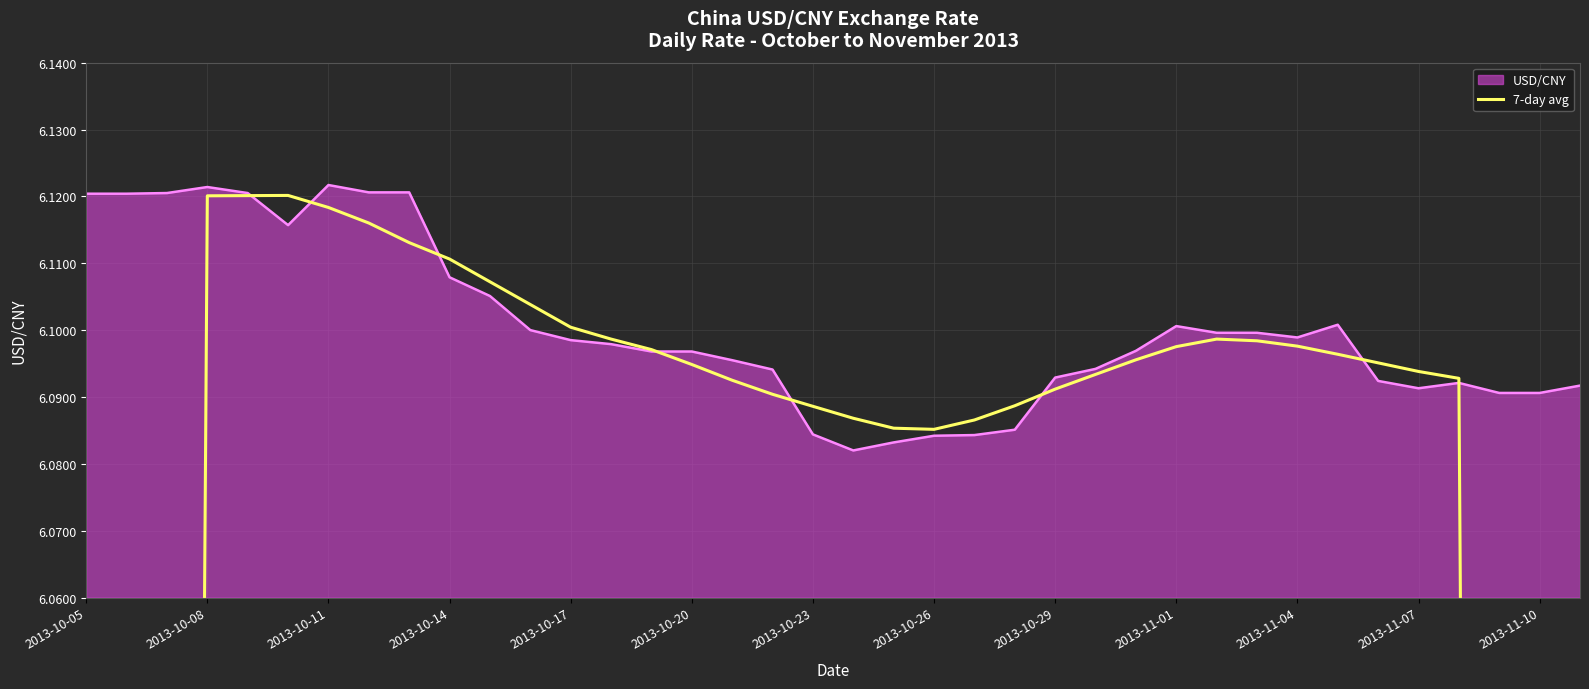

Reading right to left, what are all the values shown in this chart?

3.5	4.4	5.2	6.1	6.1	6.1	6.1	6.1	6.1	6.1	6.1	6.1	6.1	6.1	6.1	6.1	6.1	6.1	6.1	6.1	6.1	6.1	6.1	6.1	6.1	6.1	6.1	6.1	6.1	6.1	6.1	6.1	6.1	6.1	6.1	5.2	4.4	3.5